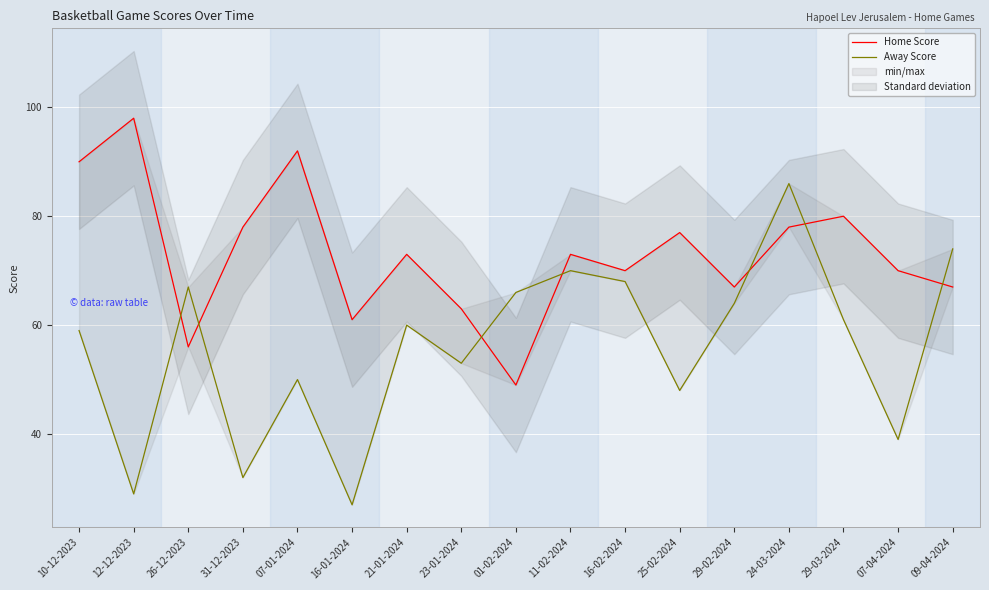

Rank the series by their average value, from highest to lowest.

Home Score, Away Score